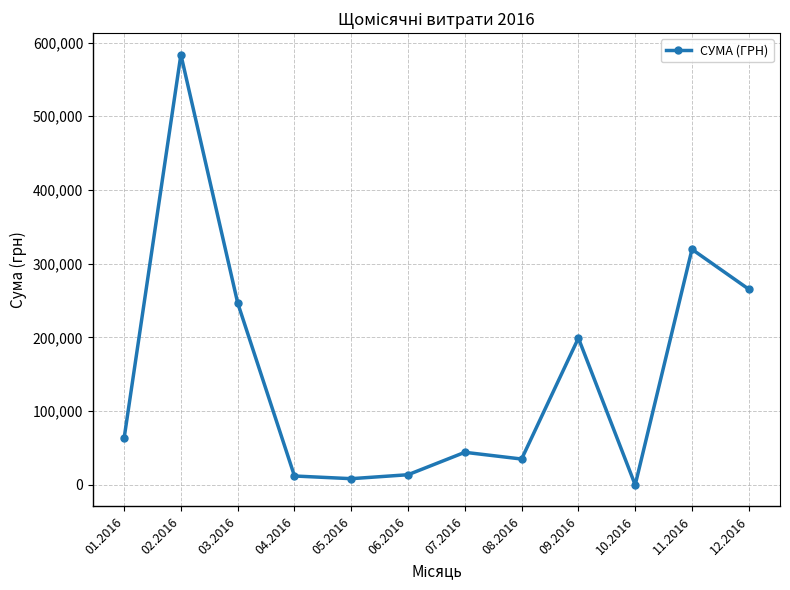

What is the difference between the second highest and second lowest values?

311091.0